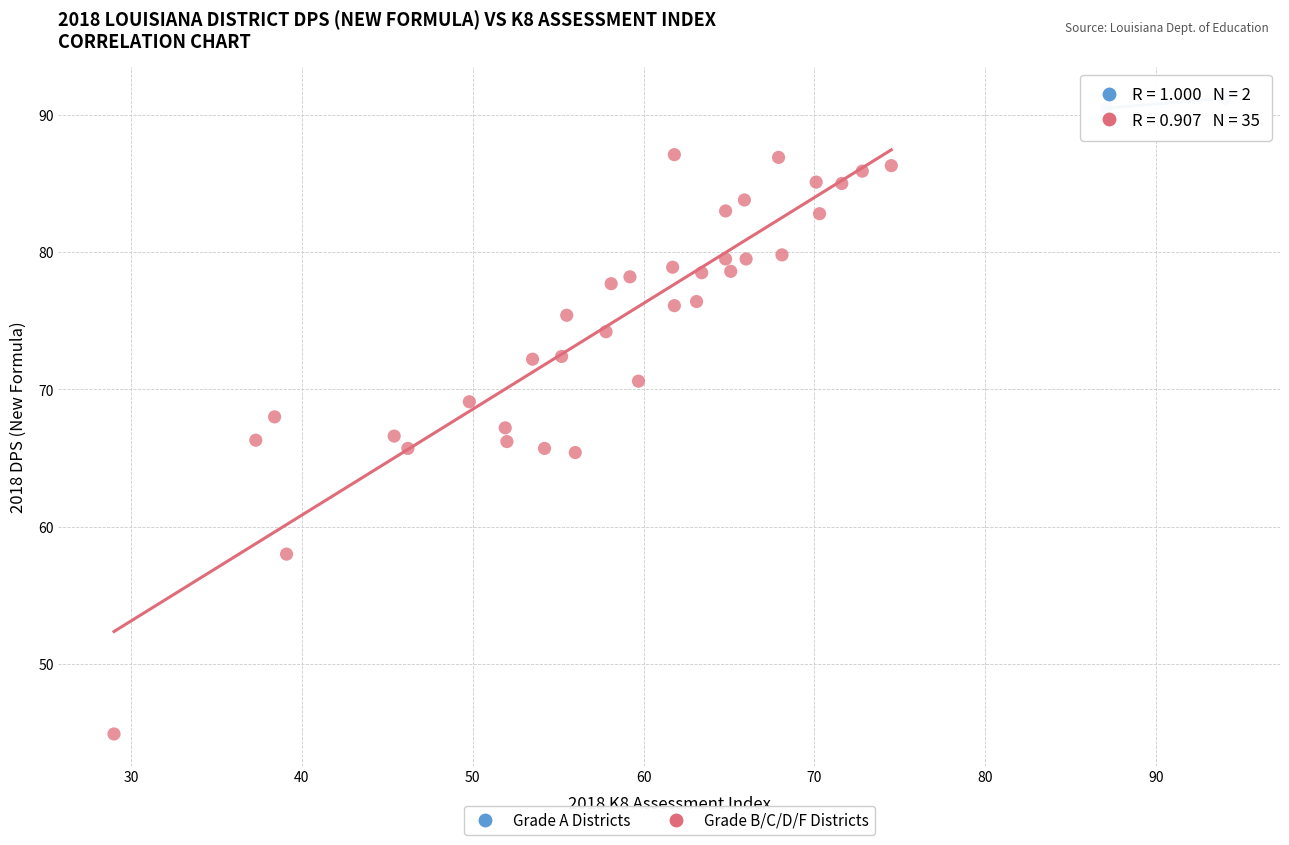

Which series has the widest spread of Y values?

Grade B/C/D/F Districts